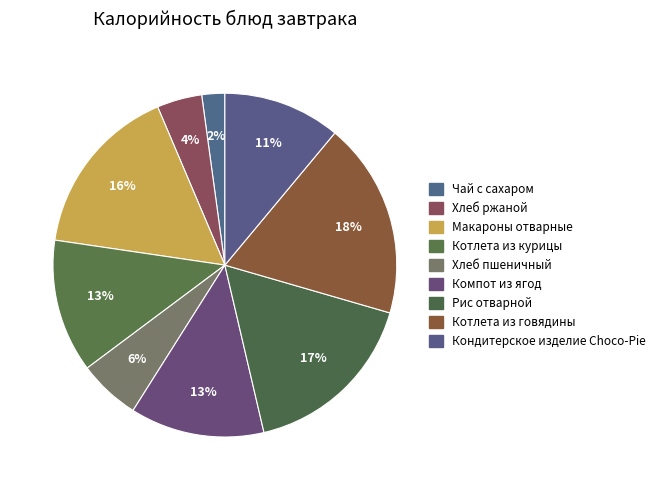

Does Чай с сахаром account for over 50% of the chart?

No